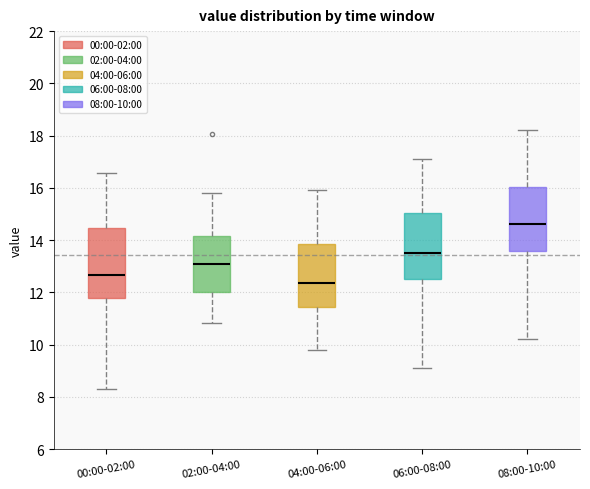

Which box's median line is the lowest?

04:00-06:00